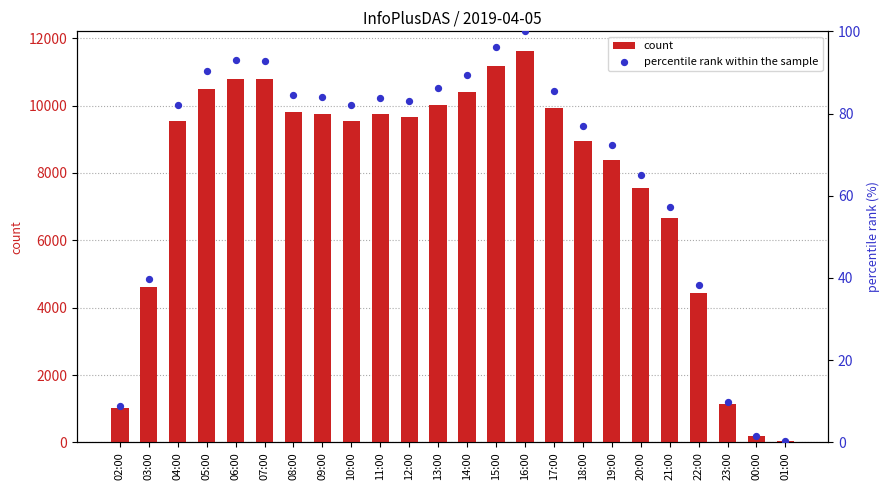

Is the value of percentile rank within the sample at 04:00 greater than the value of count at 13:00?

No